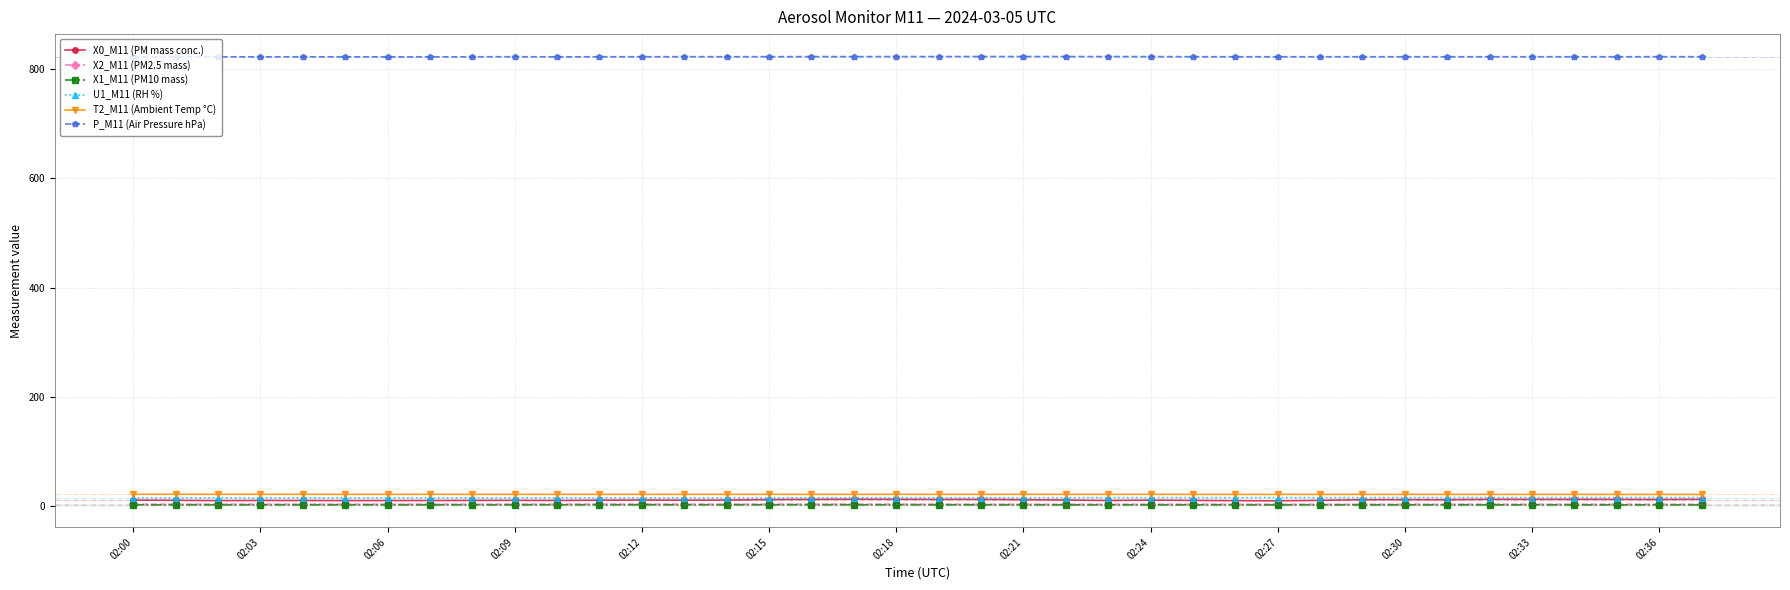

True or false: X0_M11 (PM mass conc.) has more than 0 points higher than both neighbors.

True